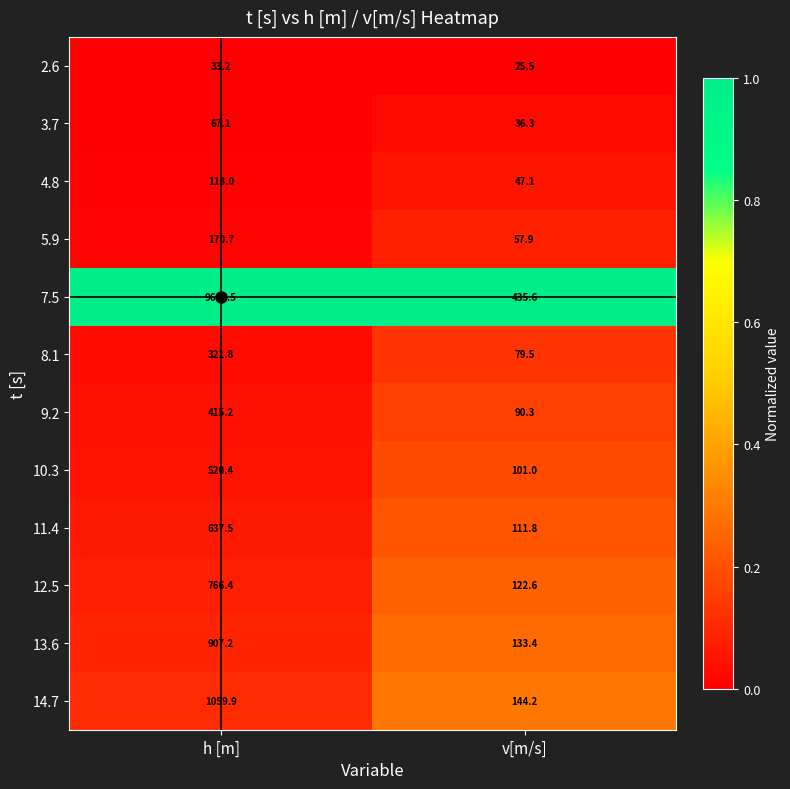

Which category has the highest value across all series?

h [m]